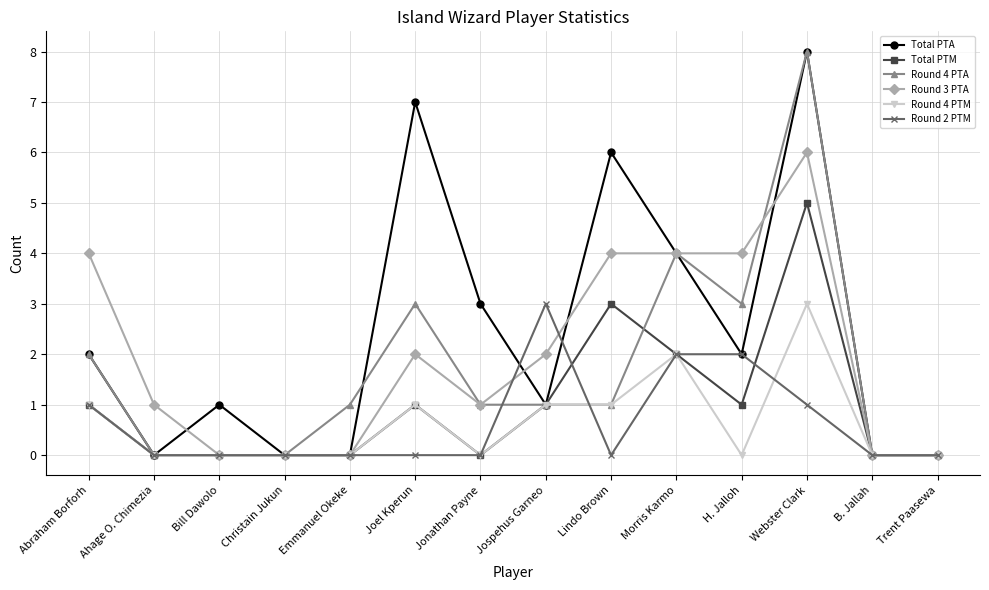

What is the label of the 7th point from the left?

Jonathan Payne